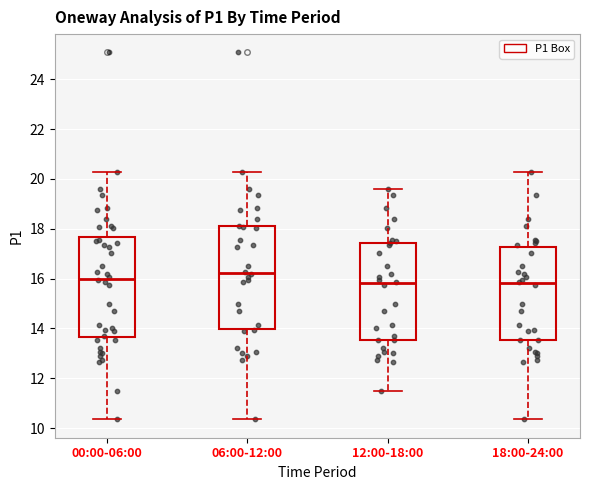

Reading left to right, read every box against the y-axis: the position of its median line, the range the box covers, and the ends of its whiskers. The values are not printed on the chart, so give them approximately, as read against the axis.

00:00-06:00: median 16.0, box 13.6 to 17.6, whiskers 10.4 to 20.2
06:00-12:00: median 16.2, box 14.0 to 18.0, whiskers 10.4 to 20.2
12:00-18:00: median 15.8, box 13.6 to 17.4, whiskers 11.4 to 19.6
18:00-24:00: median 15.8, box 13.6 to 17.2, whiskers 10.4 to 20.2